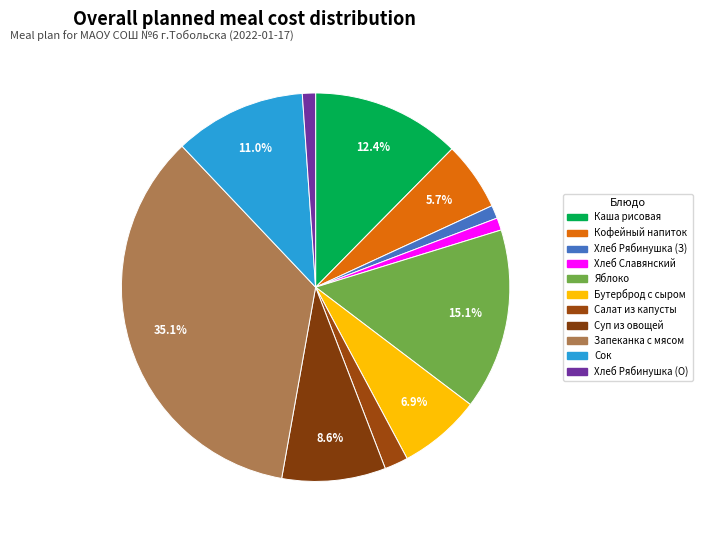

How many segments does this pie chart have?

11